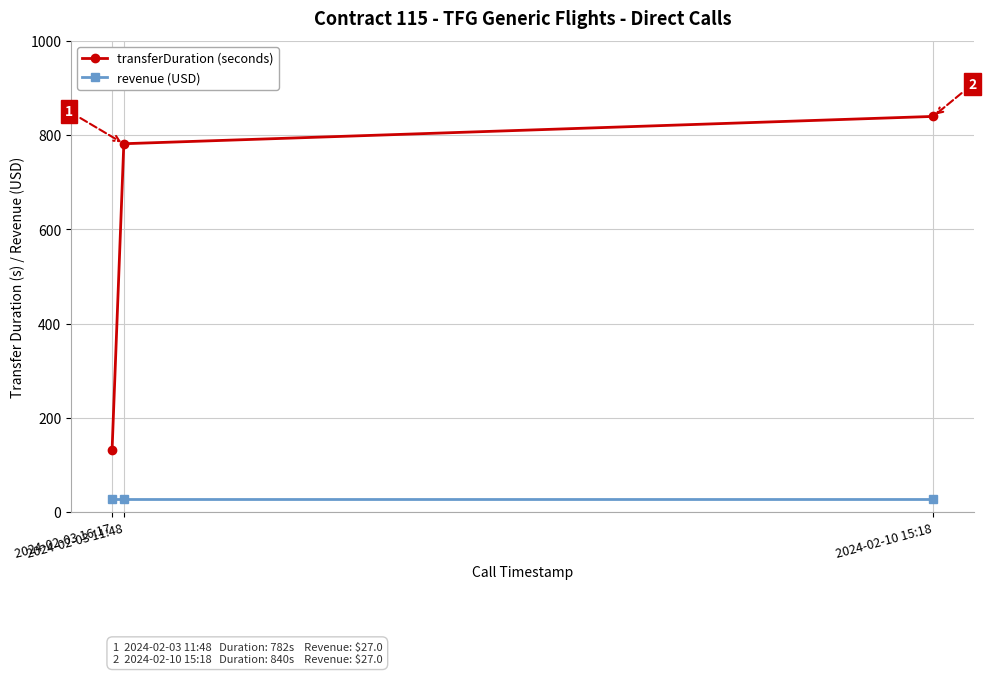

How many categories are shown in the chart?

3